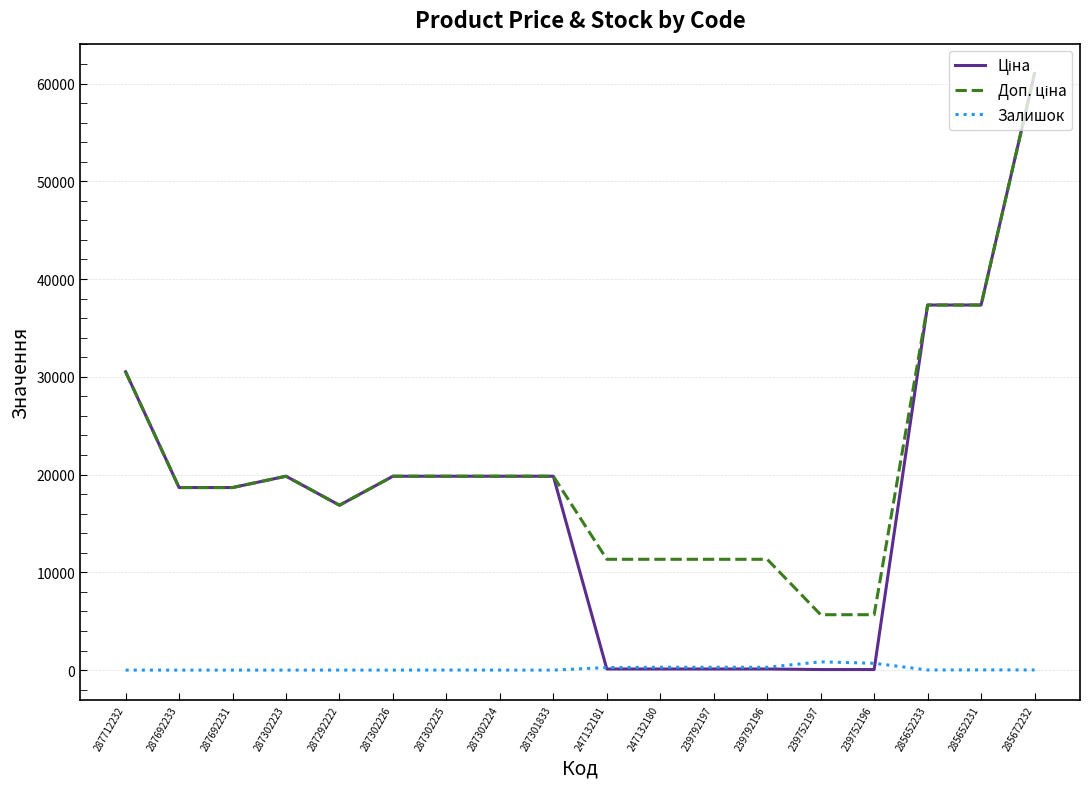

What position from the right is 287302226?

13